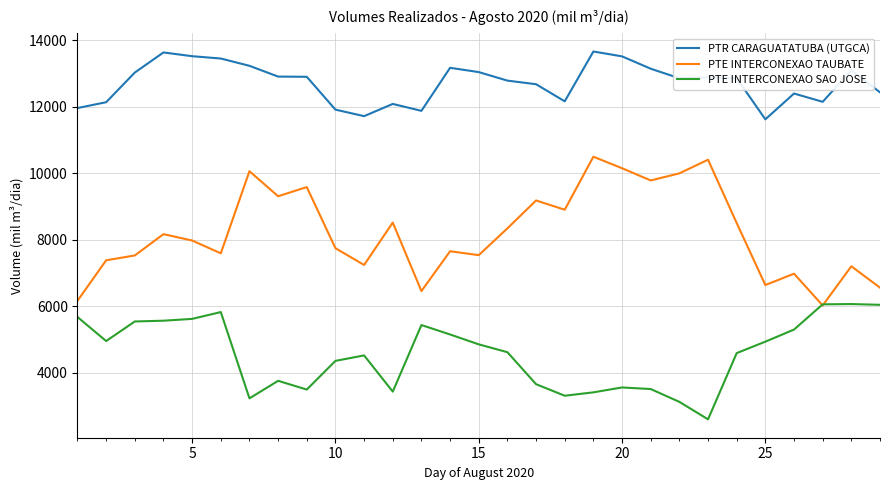

Rank the series by their average value, from highest to lowest.

PTR CARAGUATATUBA (UTGCA), PTE INTERCONEXAO TAUBATE, PTE INTERCONEXAO SAO JOSE